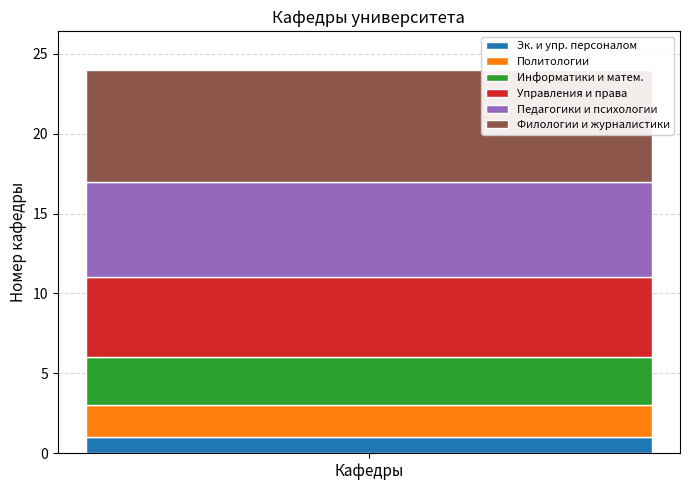

Count the number of categories in the chart.

1